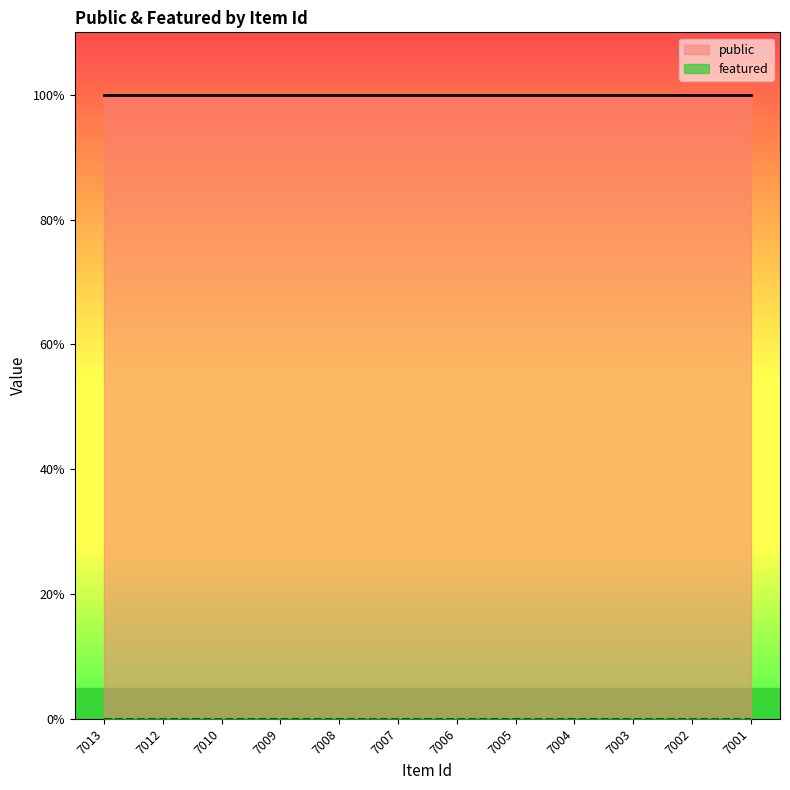

Reading left to right, list all the values displayed in this chart.

public: 7013=1	7012=1	7010=1	7009=1	7008=1	7007=1	7006=1	7005=1	7004=1	7003=1	7002=1	7001=1
featured: 7013=0	7012=0	7010=0	7009=0	7008=0	7007=0	7006=0	7005=0	7004=0	7003=0	7002=0	7001=0